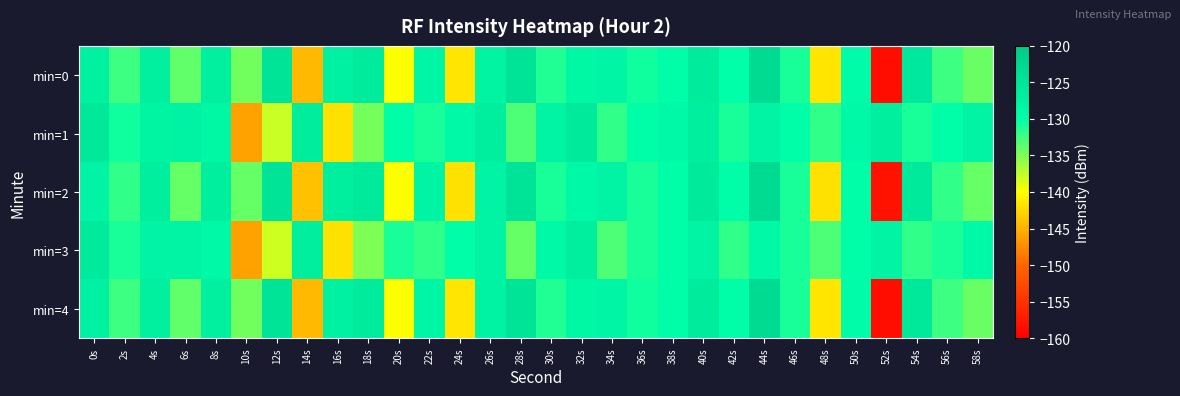

Between 0s and 58s, which series saw the biggest shift?

min=4